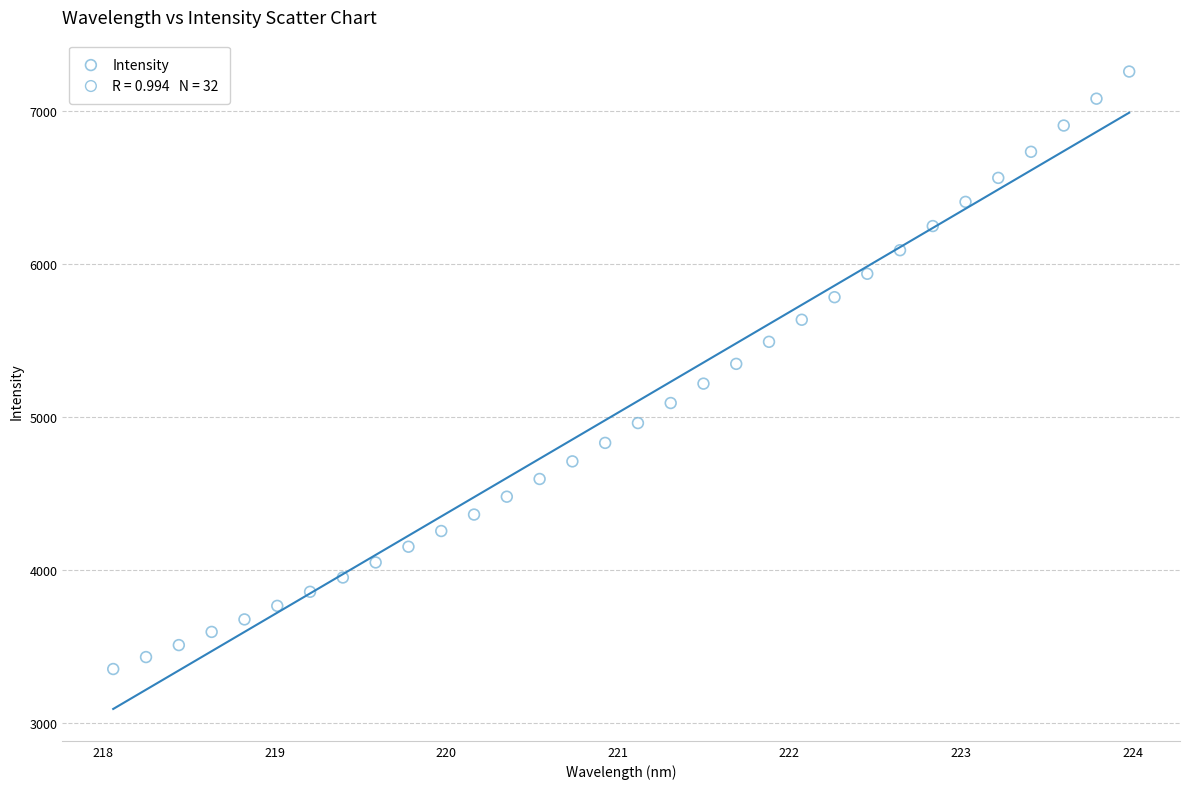

What is the range of X values (max minus min)?

5.9